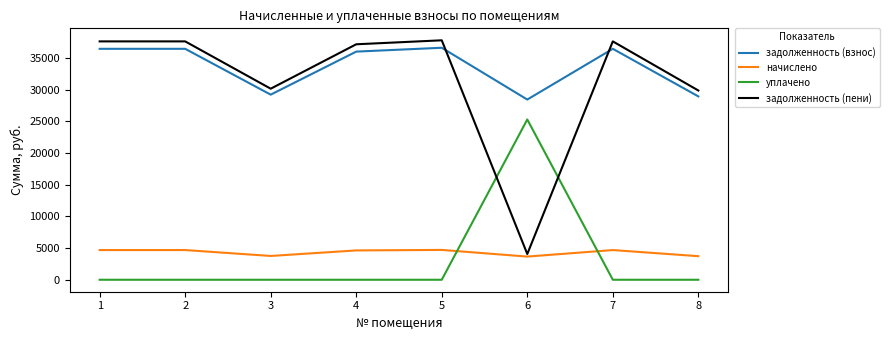

The value of задолженность (взнос) at 3 is 17680.8. True or false?

False